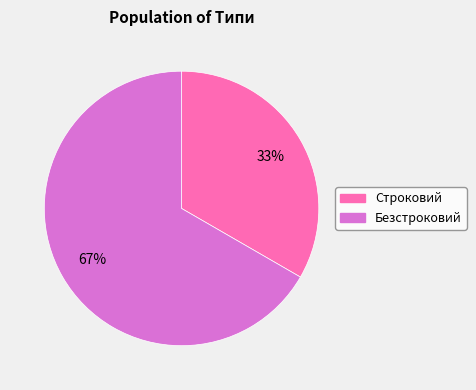

Does any single category account for the majority?

Yes